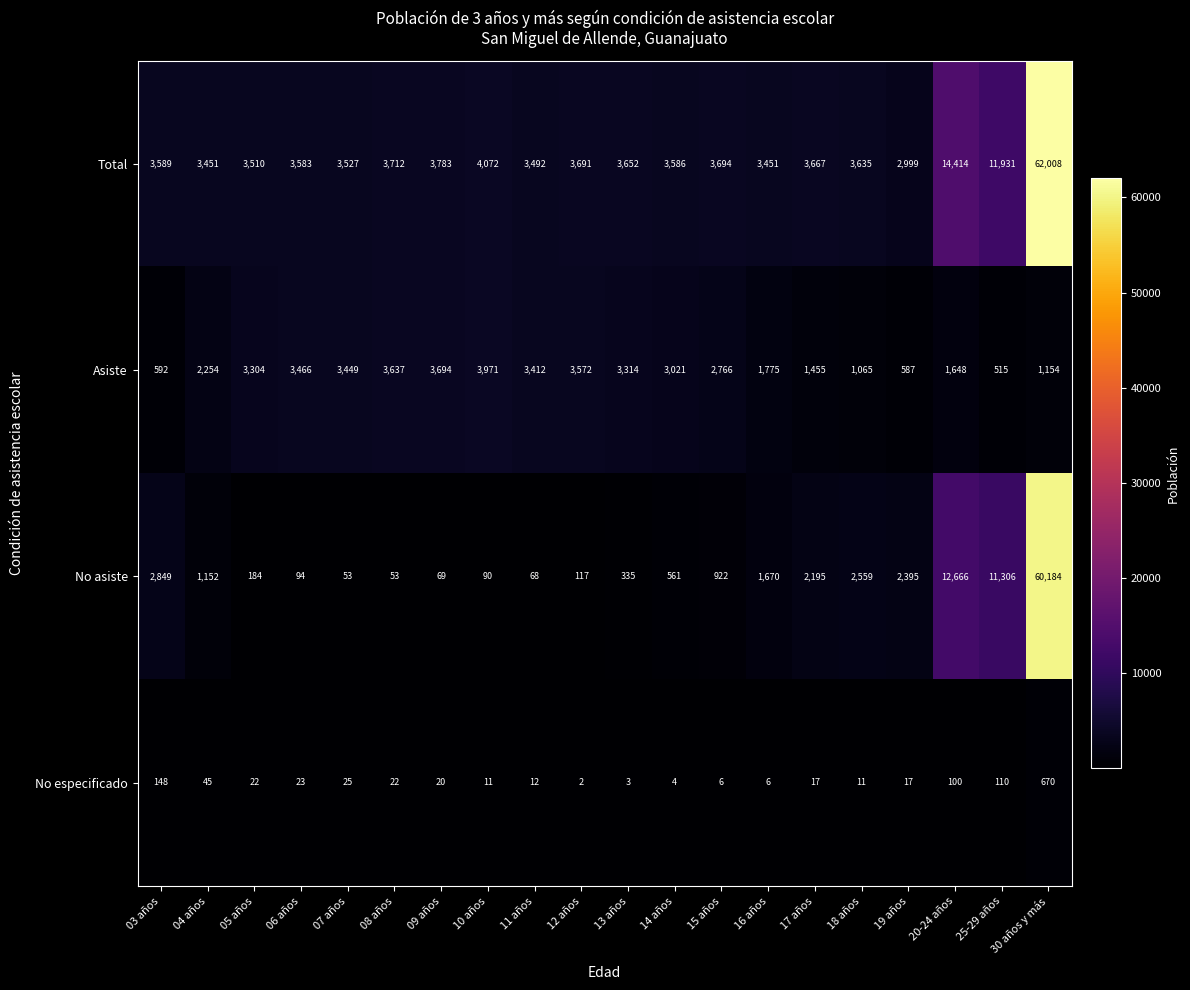

The value of Asiste at 19 años is 587. True or false?

True